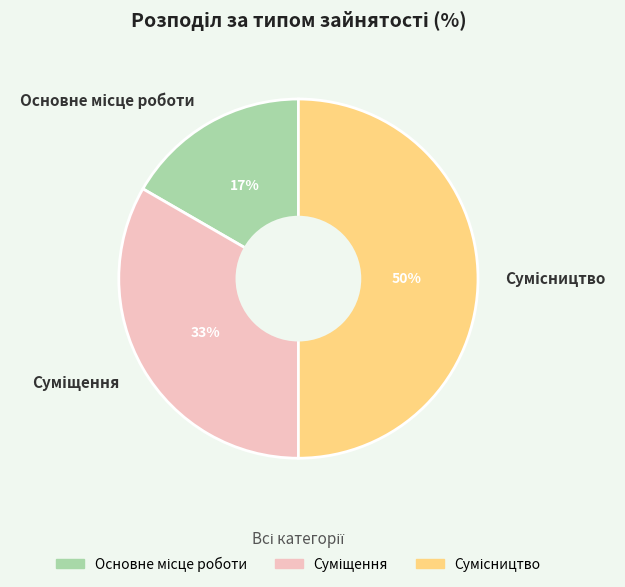

To the nearest percent, what is the difference between the largest and smallest slice percentages?

33%